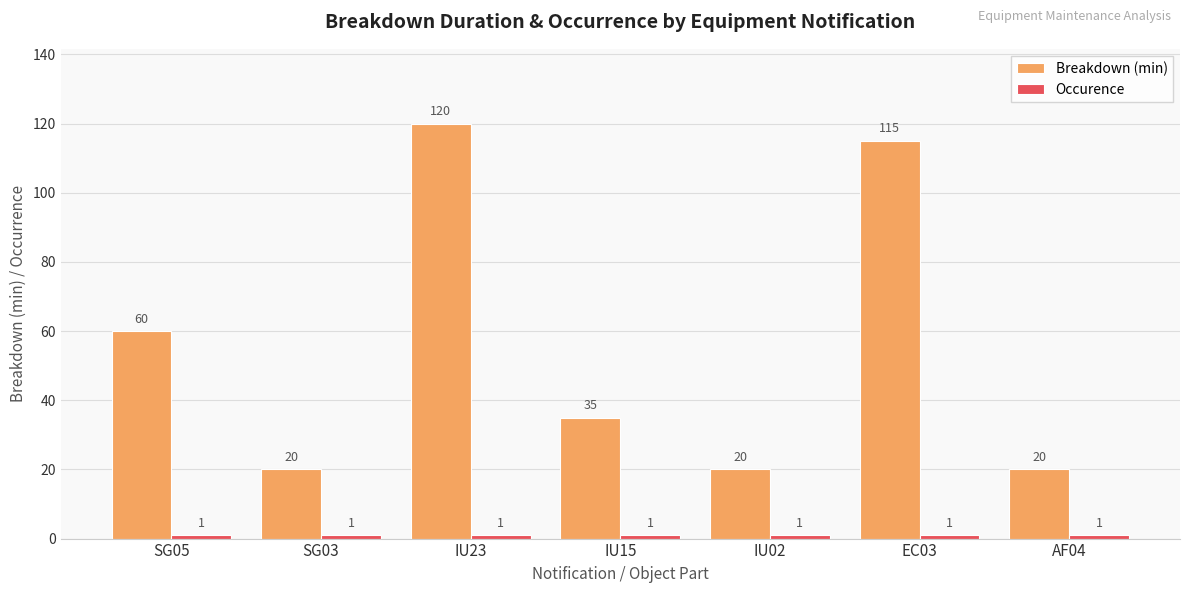

The Breakdown (min) series shows 64 at IU23. True or false?

False